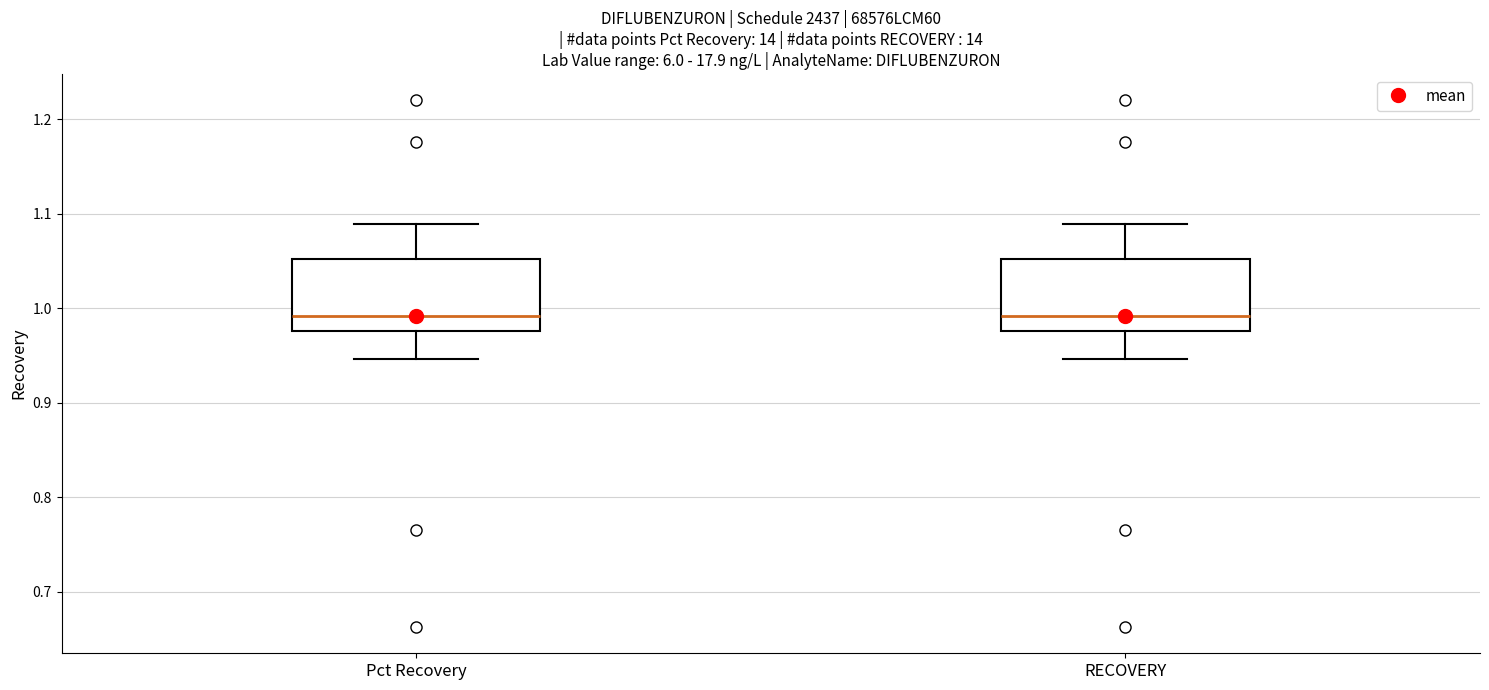

Where is the upper edge of the box for Pct Recovery on the y-axis? The values are not printed on the chart, so give them approximately, as read against the axis.

1.05